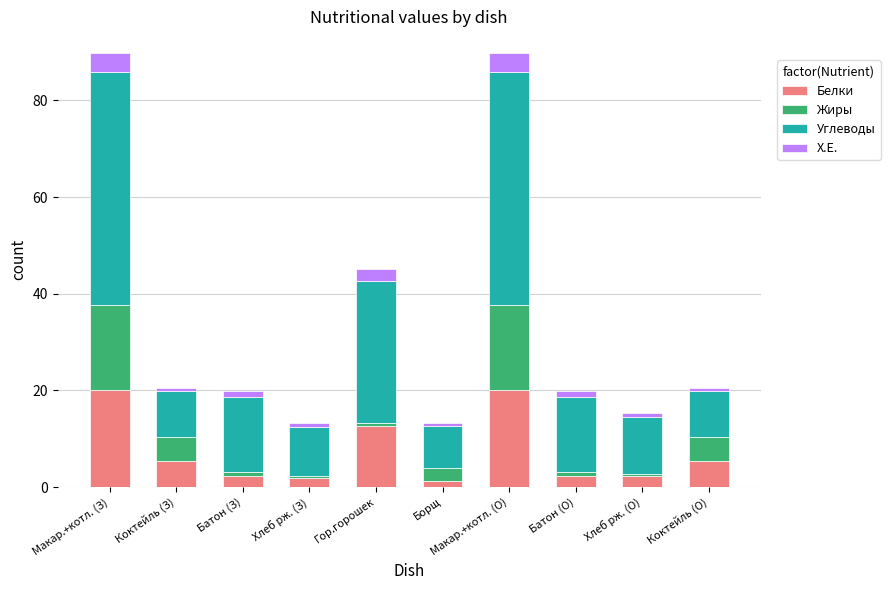

The Белки series shows 5.4 at Коктейль (О). True or false?

True